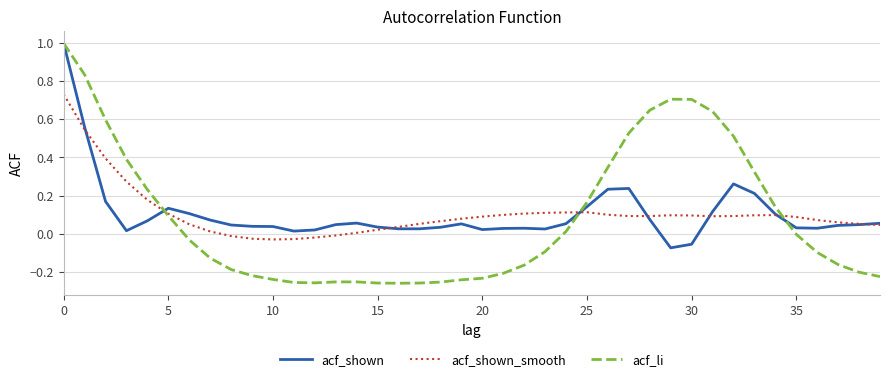

Which series has the largest range (max minus min)?

acf_li